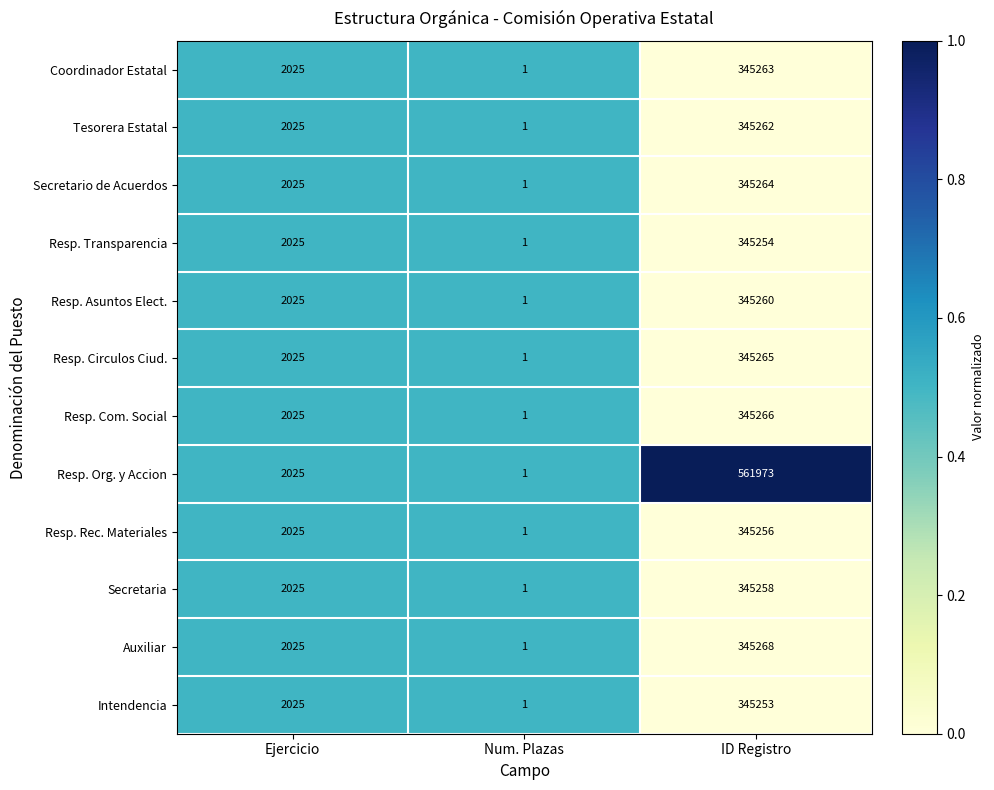

Where is Resp. Com. Social nearest to the value 172633?

Ejercicio